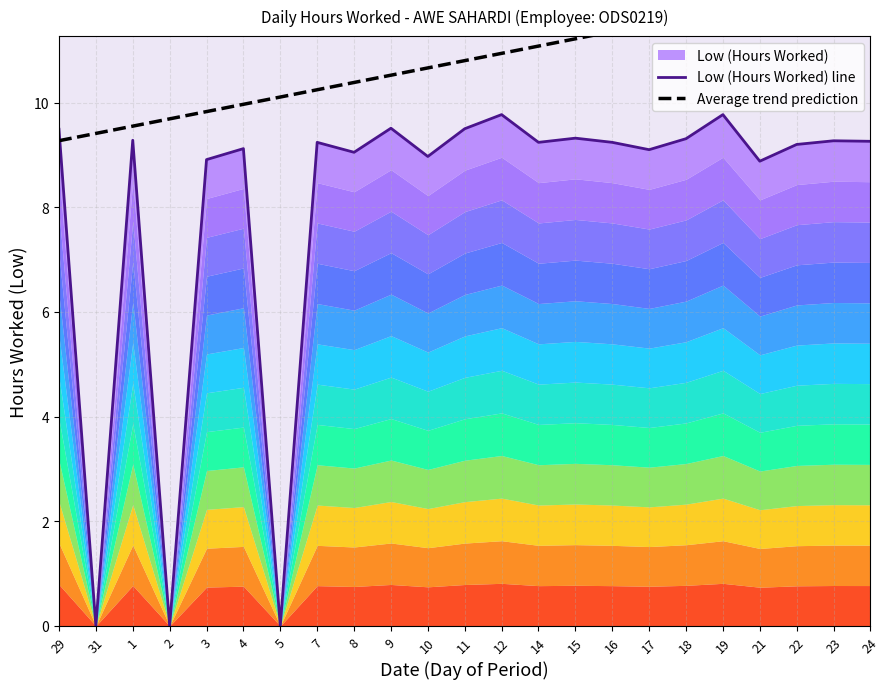

What is the greatest value displayed?

12.3